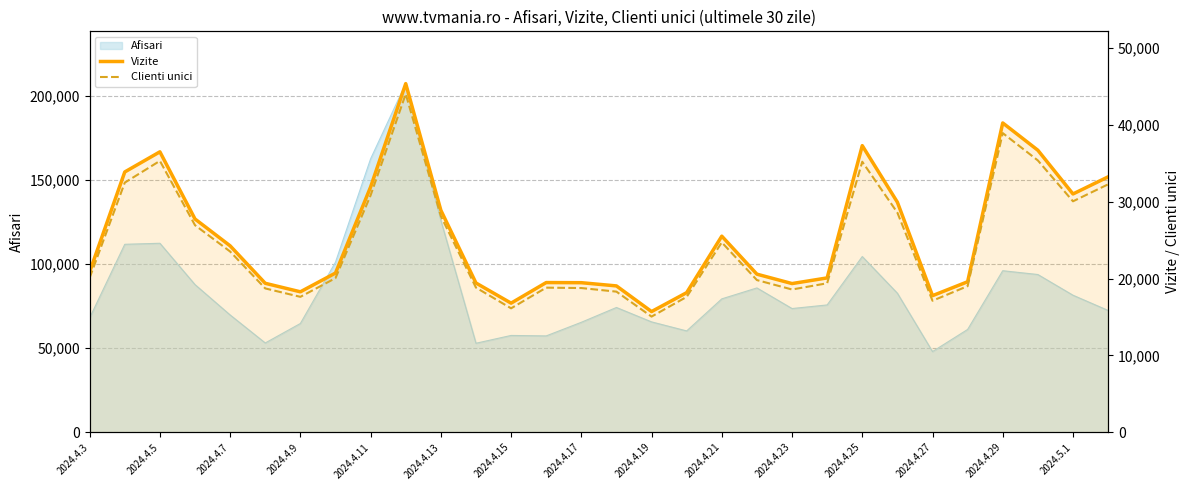

Between 21 and 25, which series saw the biggest shift?

Vizite